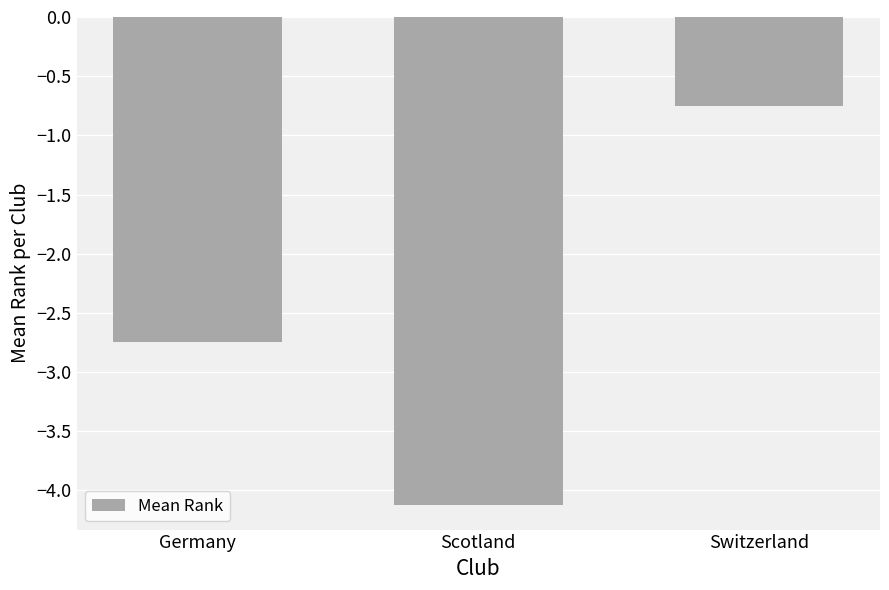

How many values are below -2?

2